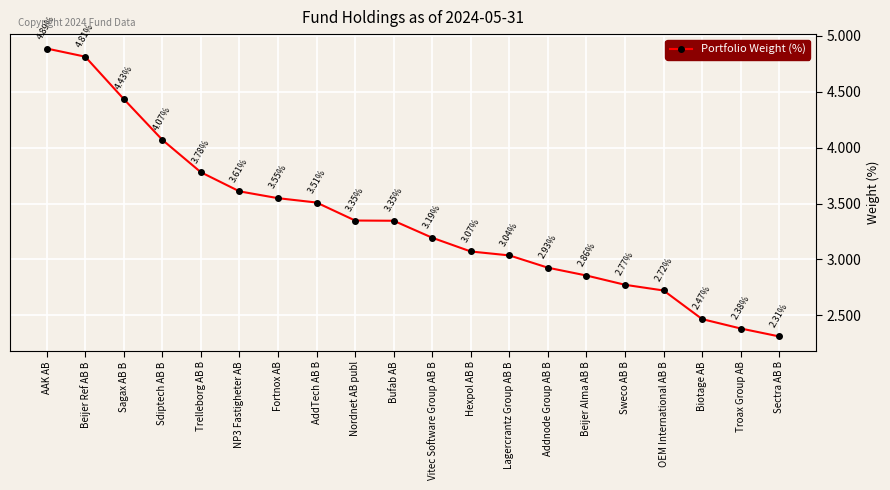

What is the change in value from Beijer Ref AB B to Addnode Group AB B?

-1.9